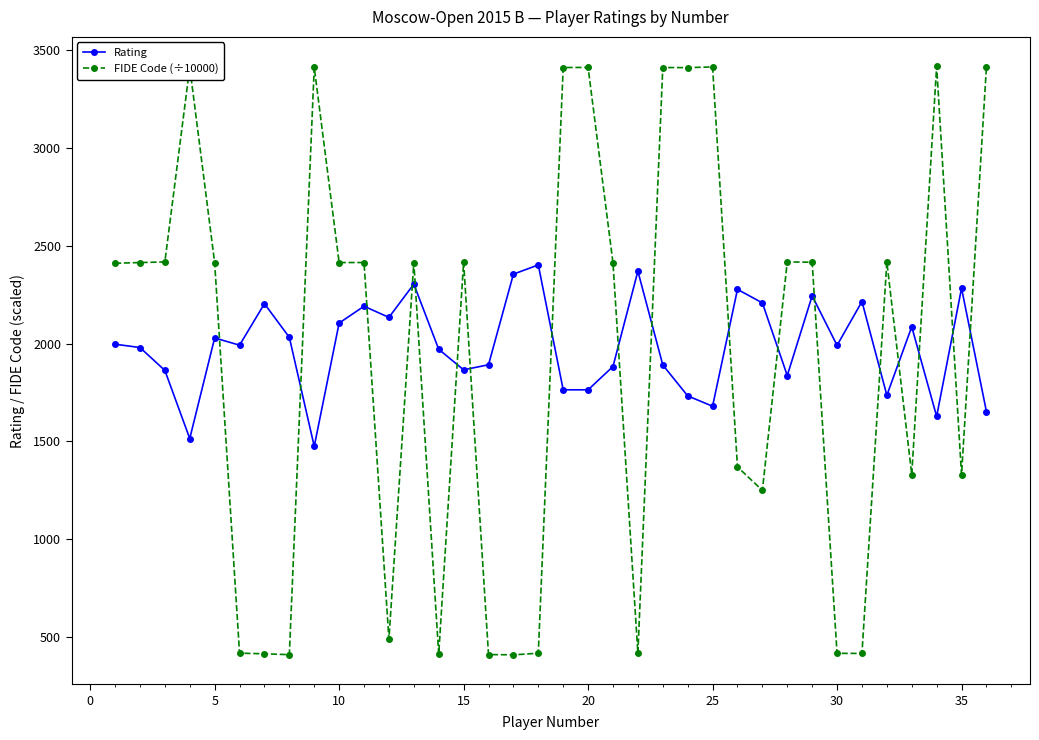

Count the number of categories in the chart.

36